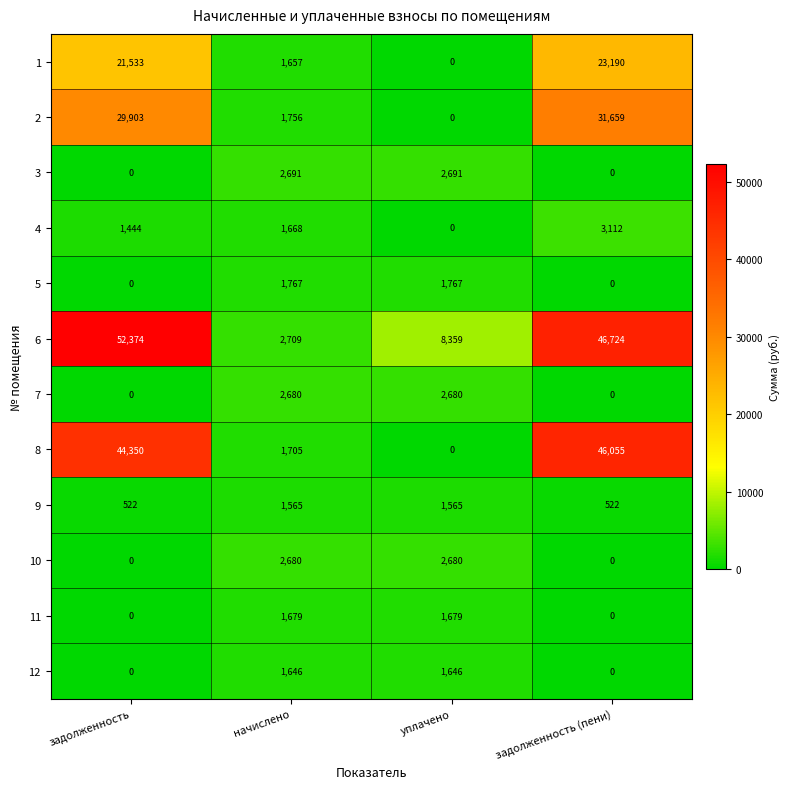

Read the 4 value at задолженность (пени), to the nearest 100.

3100